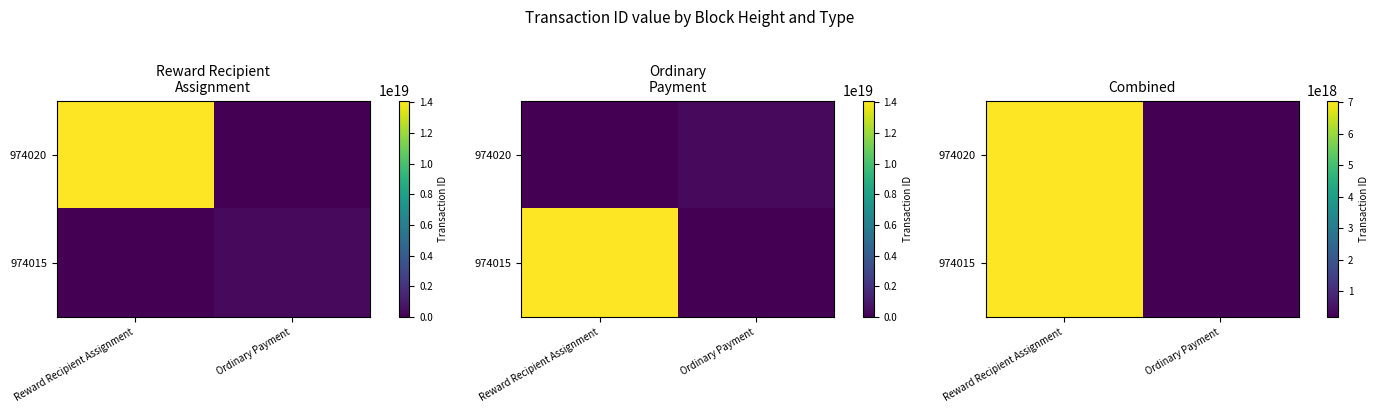

Rank the series by their maximum value, from highest to lowest.

974020, 974015